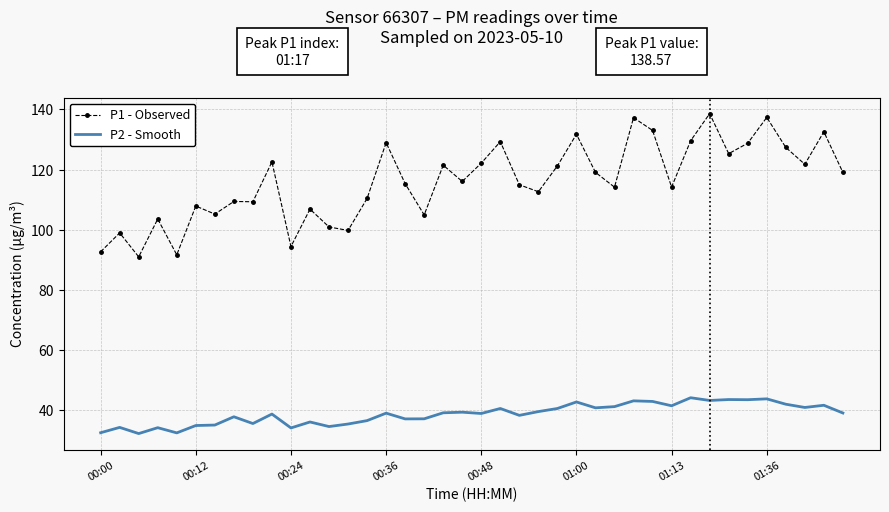

What are all the series names shown in the legend?

P1 - Observed, P2 - Smooth